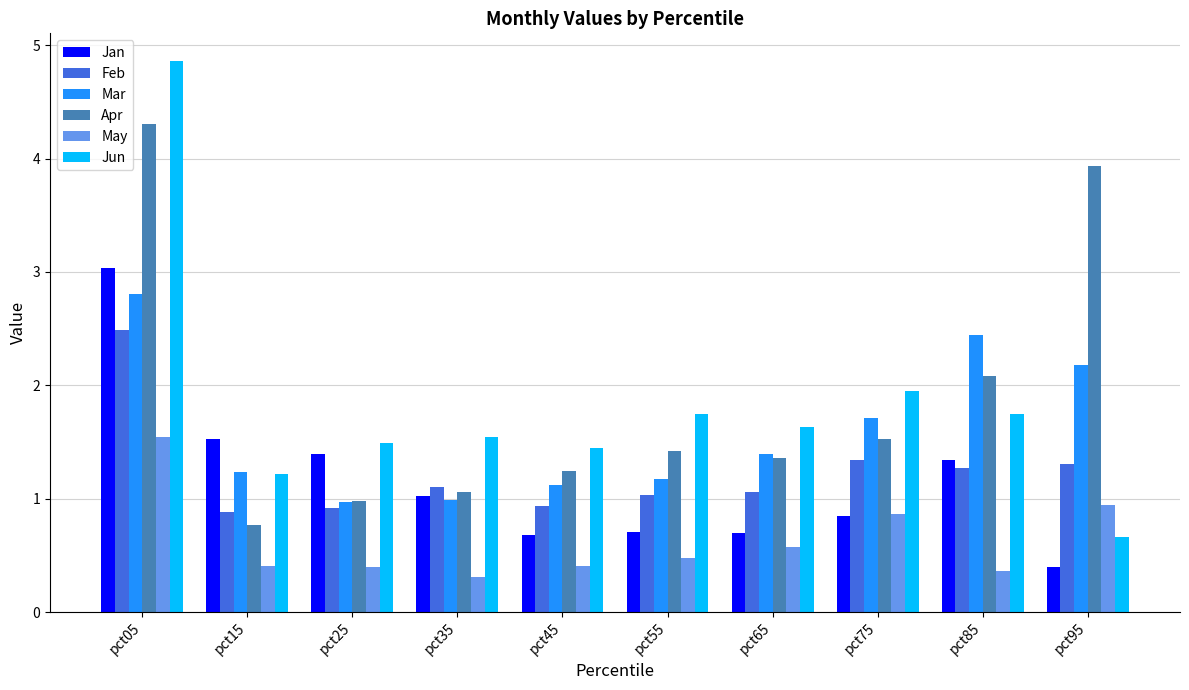

How many data points in Feb are above 1?

7